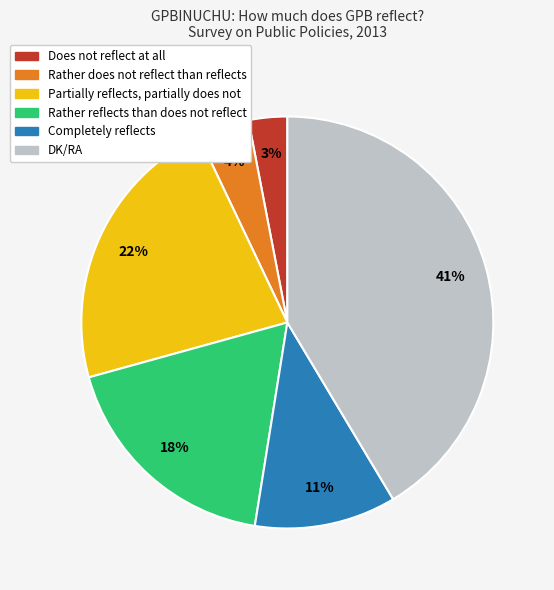

The Partially reflects, partially does not slice represents 22% of the pie. True or false?

True